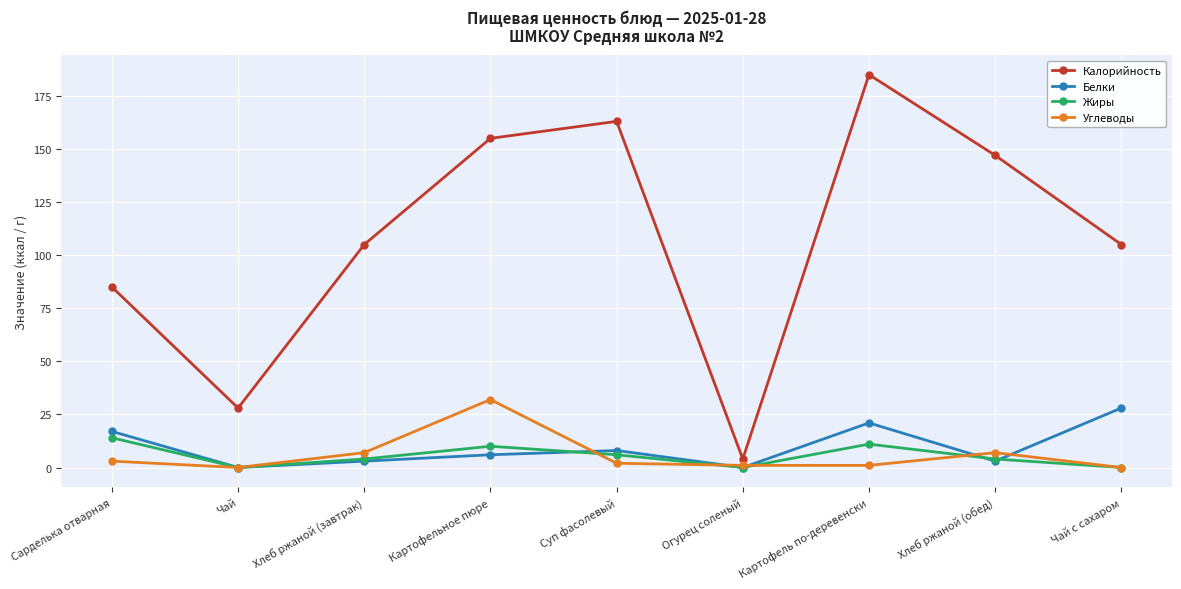

Does the chart display data point markers on the line(s)?

Yes